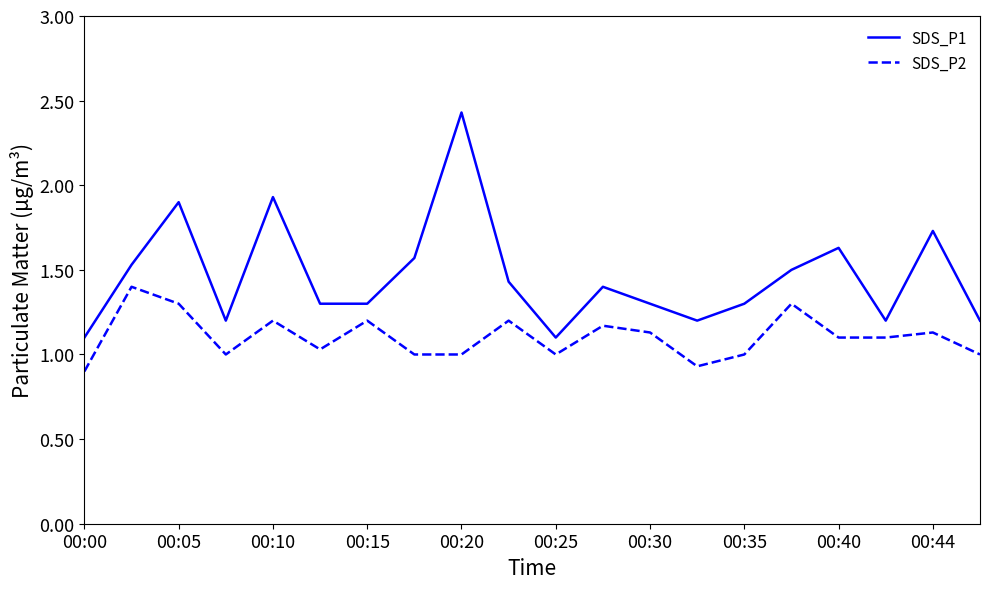

Which series has the widest spread of values?

SDS_P1